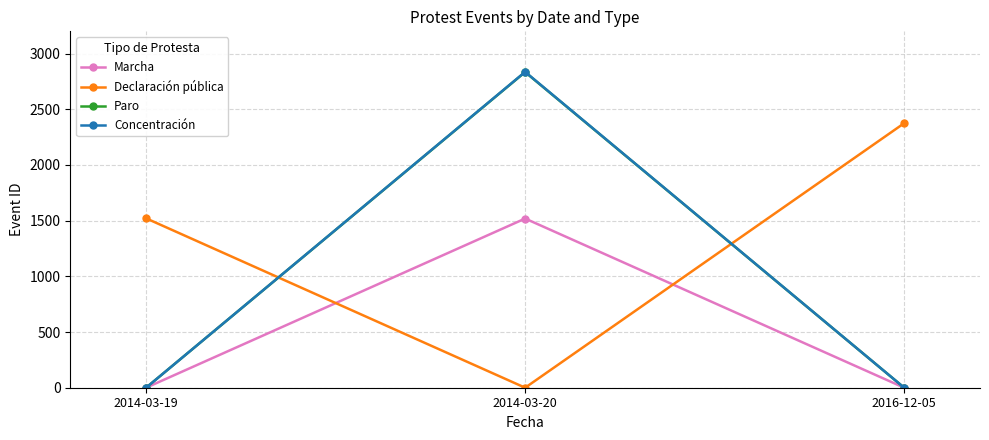

How many categories are shown in the chart?

3